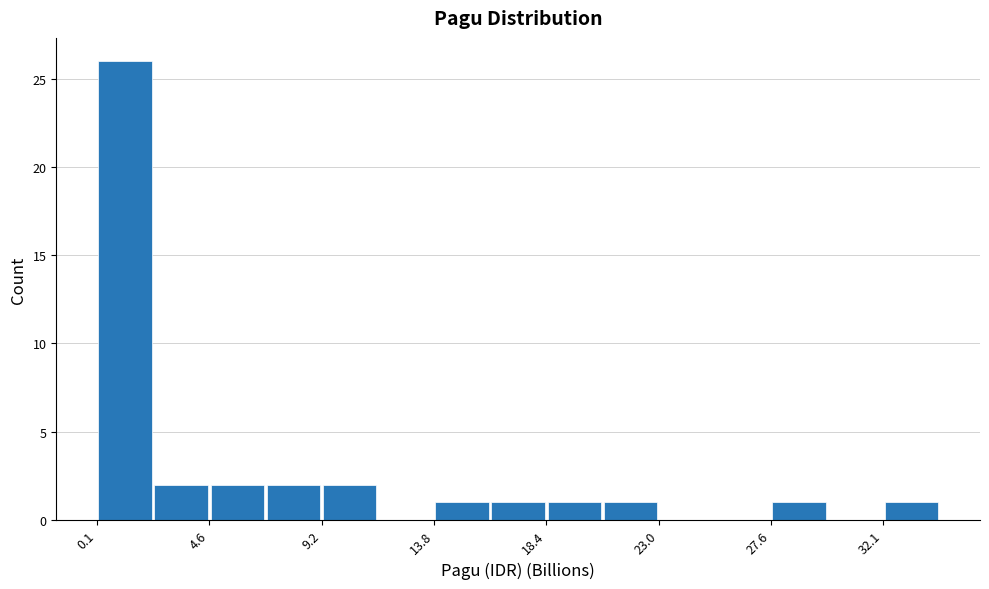

What is the height of the bar covering 20.5 to 23.0 on the x-axis? Neither the bar edges nor the heights are printed on the chart, so give them approximately, as read against the axes.

1